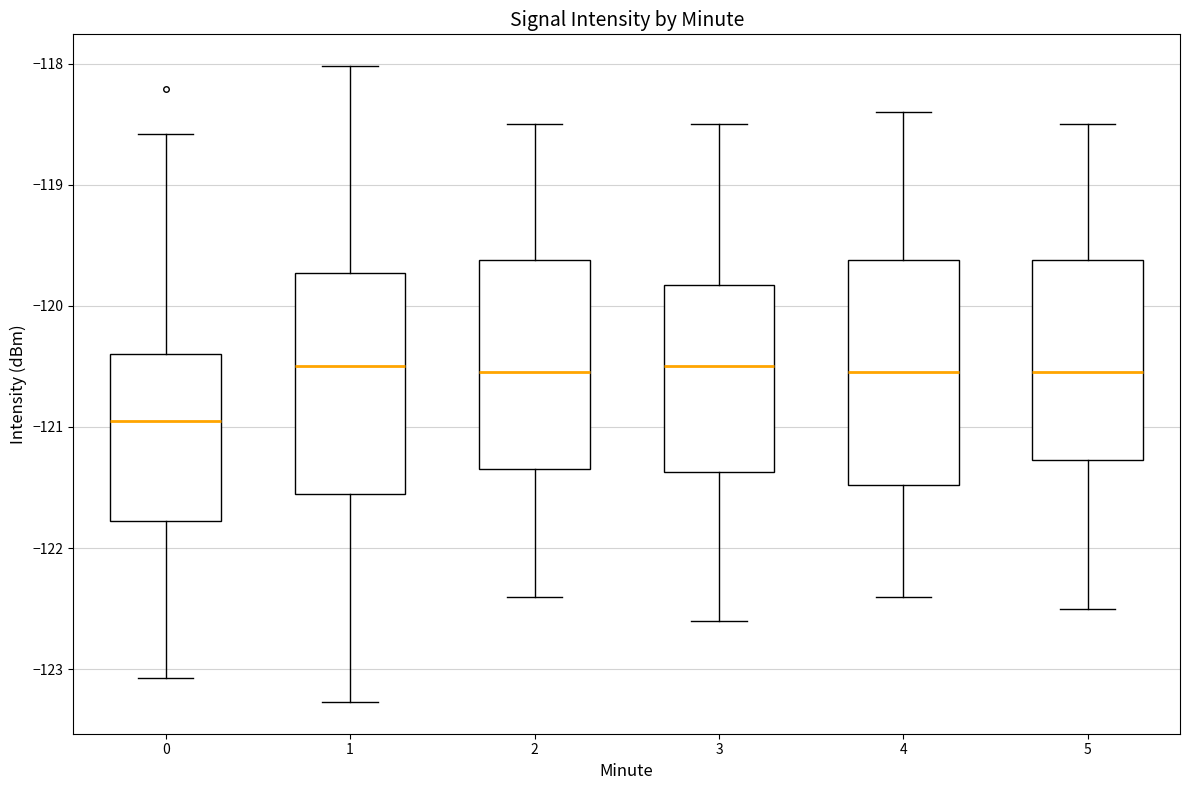

Reading left to right, transcribe this box plot: for each box, give where its median line is, the range the box spans, and where its two whiskers end, as read against the y-axis. The values are not printed on the chart, so give them approximately, as read against the axis.

0: median -120.9, box -121.8 to -120.4, whiskers -123.1 to -118.6
1: median -120.5, box -121.5 to -119.7, whiskers -123.3 to -118.0
2: median -120.5, box -121.3 to -119.6, whiskers -122.4 to -118.5
3: median -120.5, box -121.4 to -119.8, whiskers -122.6 to -118.5
4: median -120.5, box -121.5 to -119.6, whiskers -122.4 to -118.4
5: median -120.5, box -121.3 to -119.6, whiskers -122.5 to -118.5